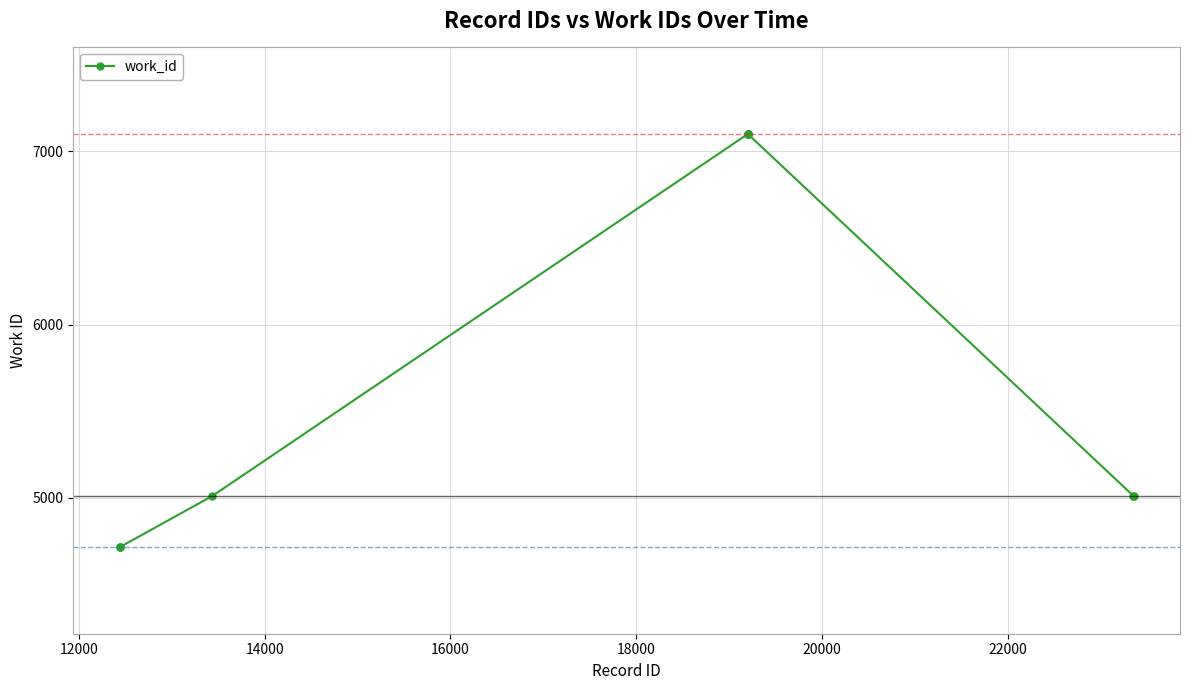

What is the value of the 6th point from the left?

7099